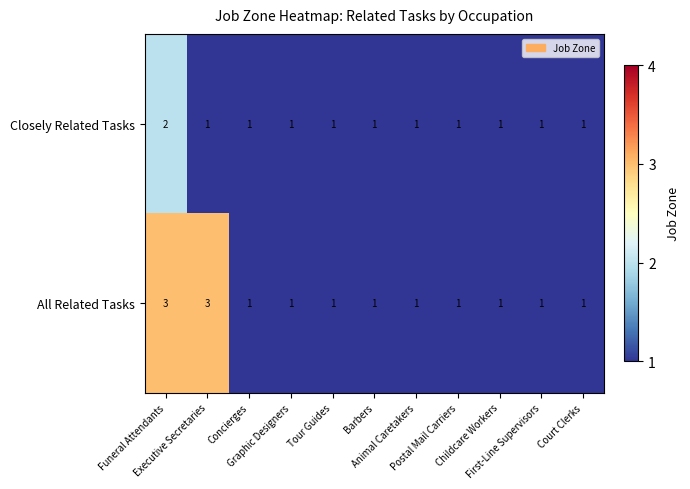

How many All Related Tasks values are between 1 and 2?

9